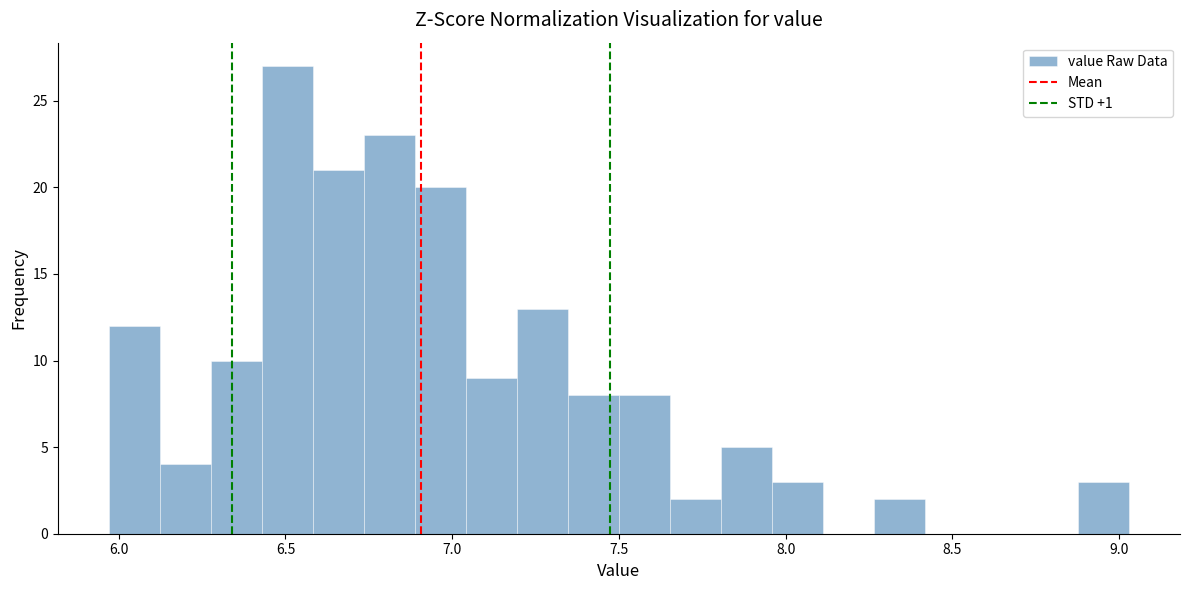

Around what value on the x-axis is the tallest bar? Give the approximate position of its centre, as read against the axis.

6.50